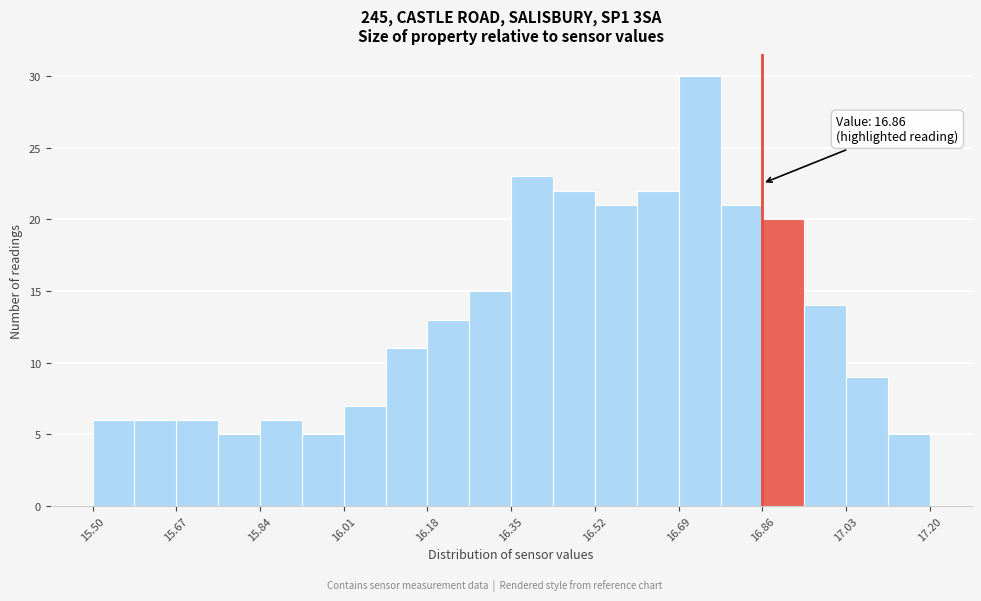

Which range on the x-axis has the tallest bar?

16.690 to 16.775